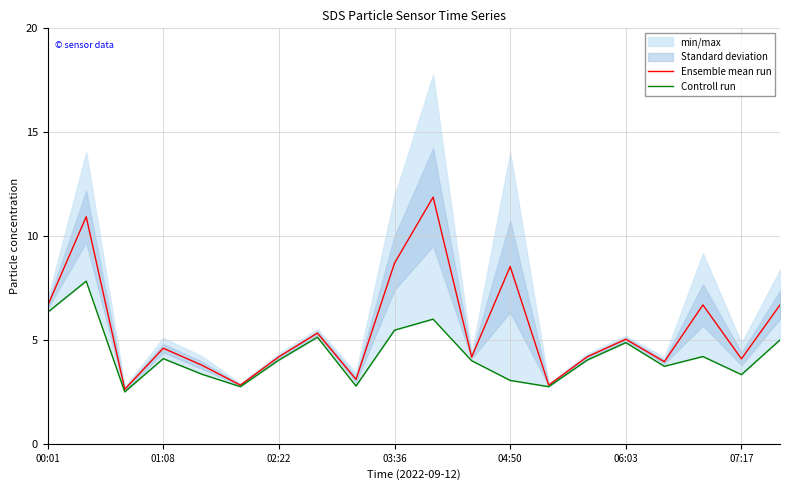

Is it true that Ensemble mean run equals 10.2 at 00:01?

False